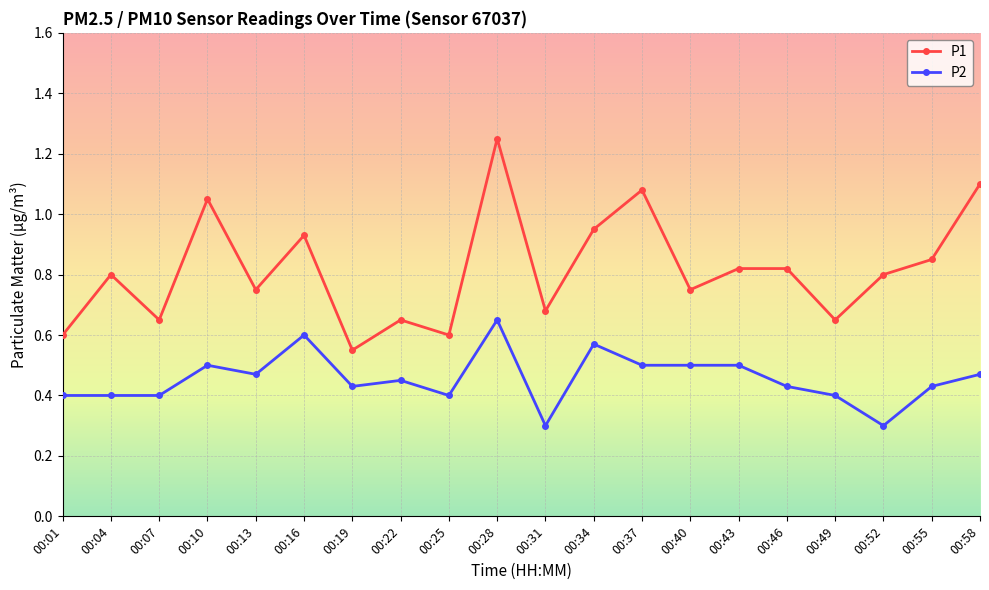

How many P2 values are between 0 and 1?

20